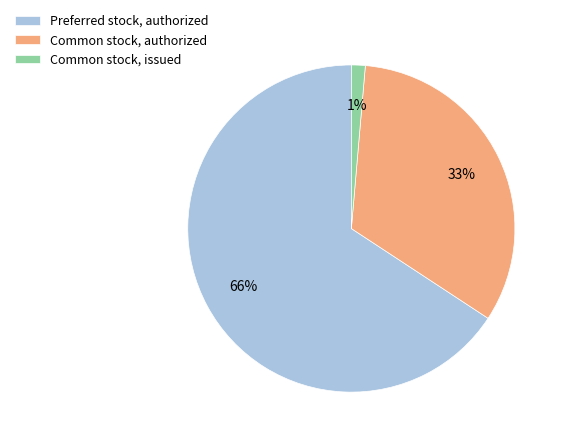

Rank the categories by value from highest to lowest.

Preferred stock, authorized, Common stock, authorized, Common stock, issued